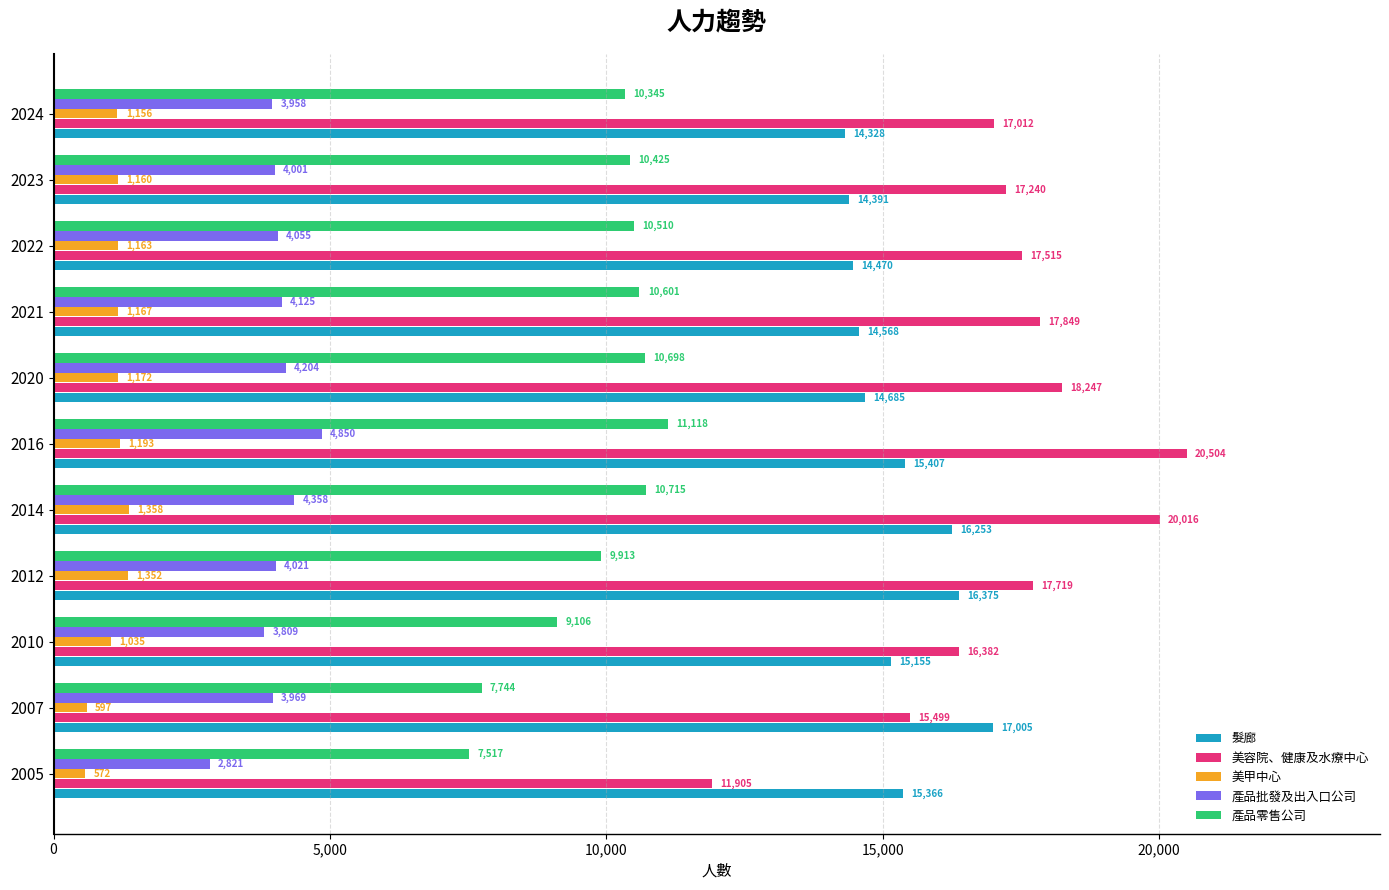

Rank the series by their maximum value, from lowest to highest.

美甲中心, 產品批發及出入口公司, 產品零售公司, 髮廊, 美容院、健康及水療中心